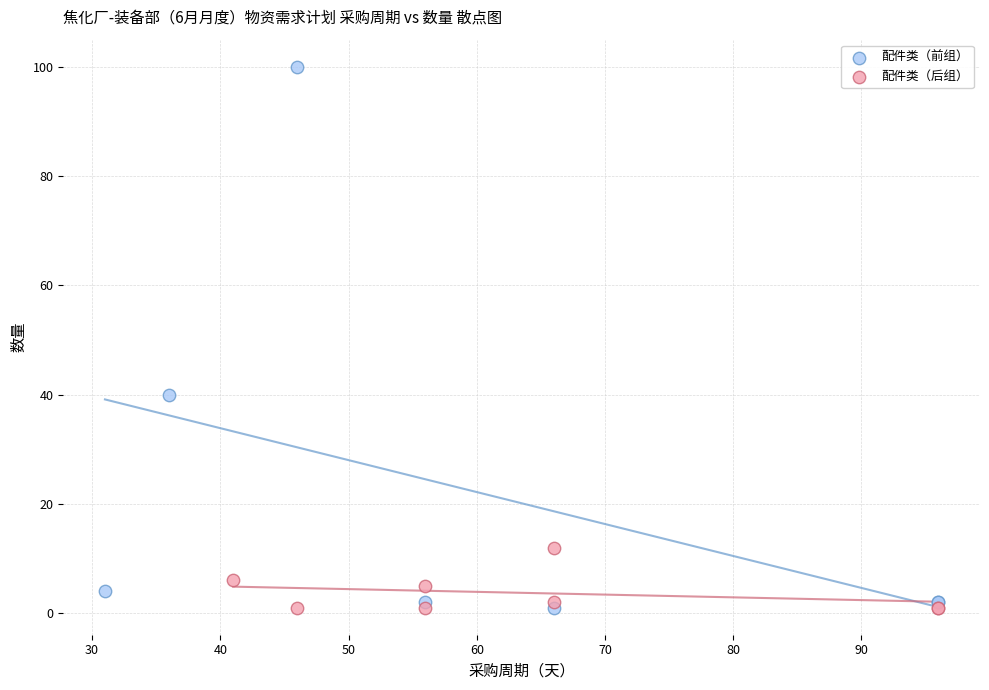

Which series has the largest Y range (max minus min)?

配件类（前组）